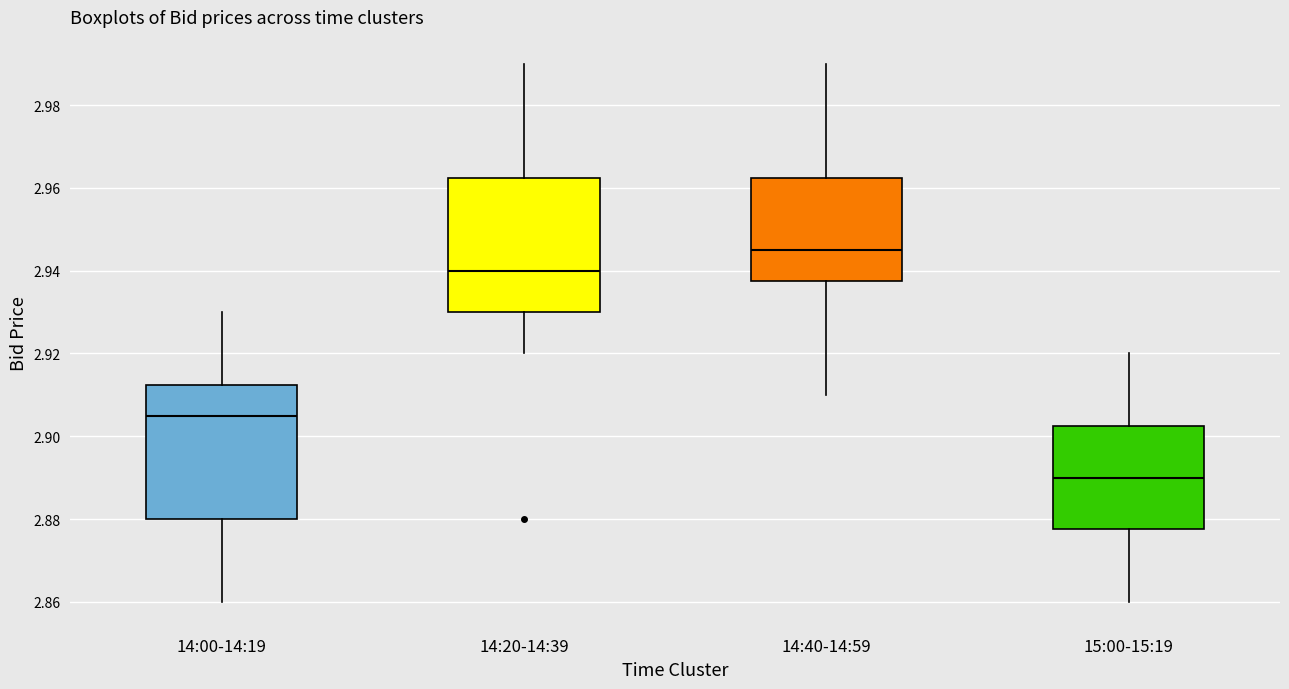

Where is the upper edge of the box for 15:00-15:19 on the y-axis? The values are not printed on the chart, so give them approximately, as read against the axis.

2.902